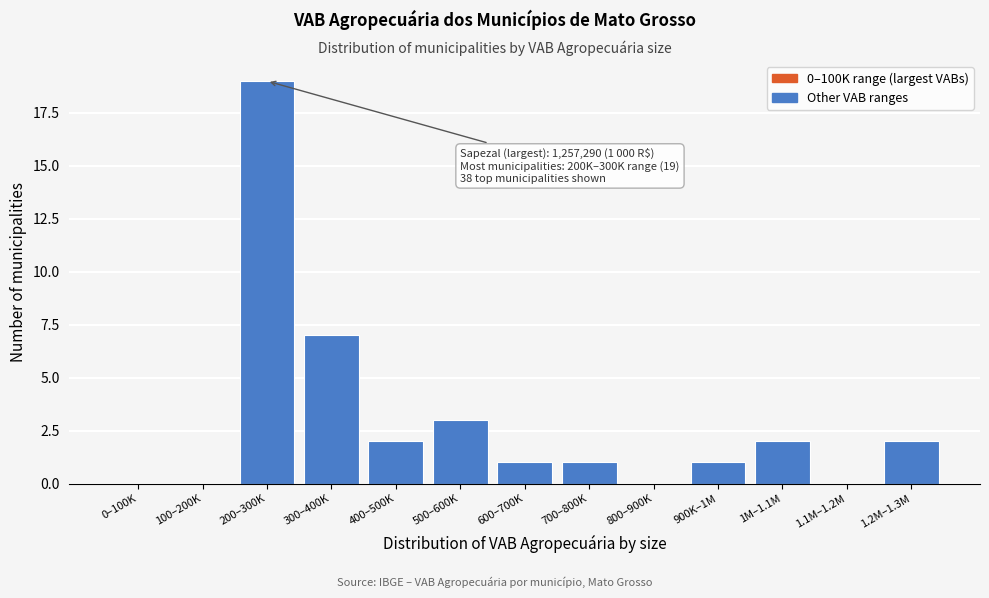

Reading left to right, extract all data points from this chart.

0–100K=0	100–200K=0	200–300K=19	300–400K=7	400–500K=2	500–600K=3	600–700K=1	700–800K=1	800–900K=0	900K–1M=1	1M–1.1M=2	1.1M–1.2M=0	1.2M–1.3M=2